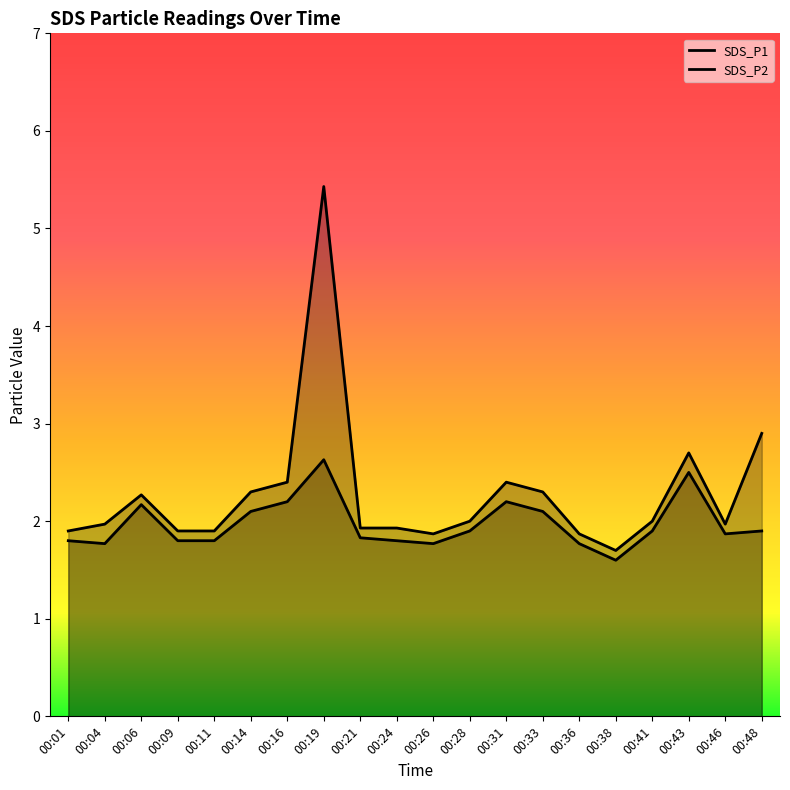

Rank the series at 00:26 from lowest to highest value.

SDS_P2, SDS_P1